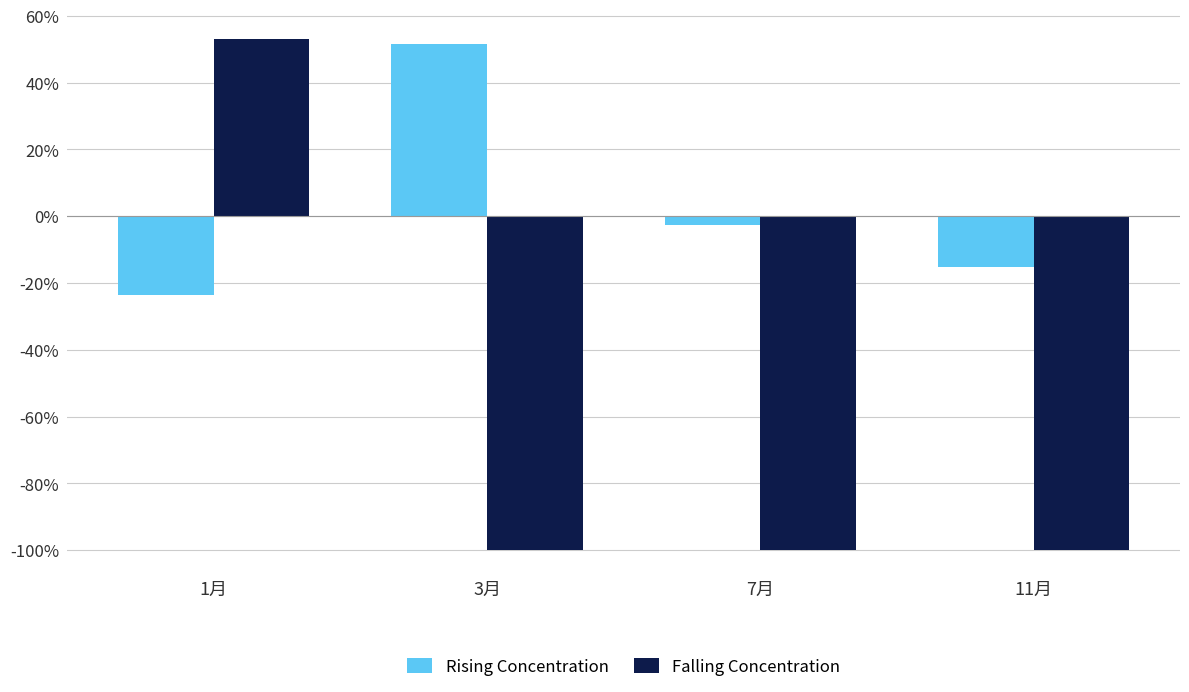

How many bars are there in each group?

2